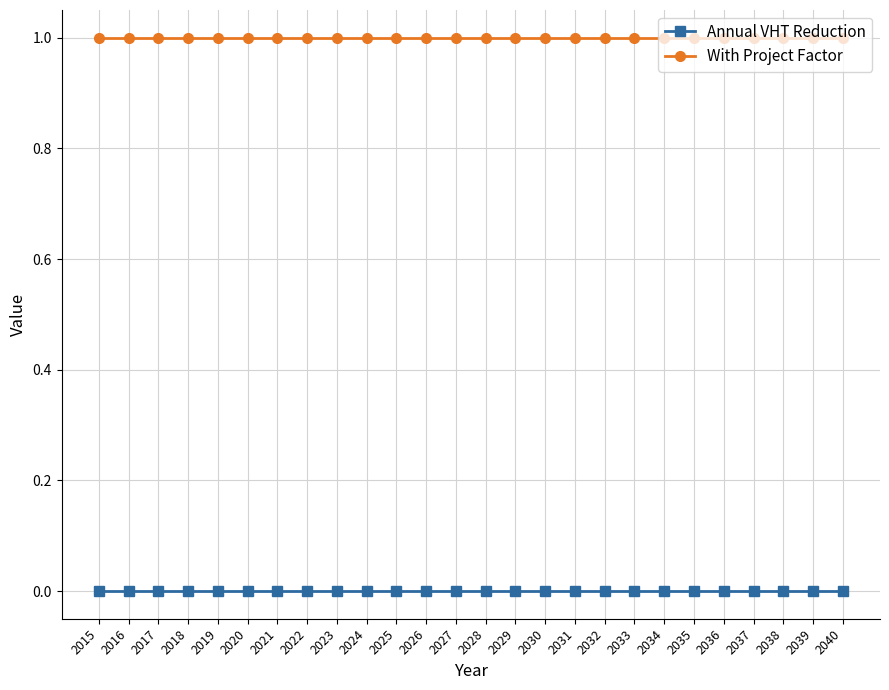

What is the value of the With Project Factor point at the 23rd from the left?

1